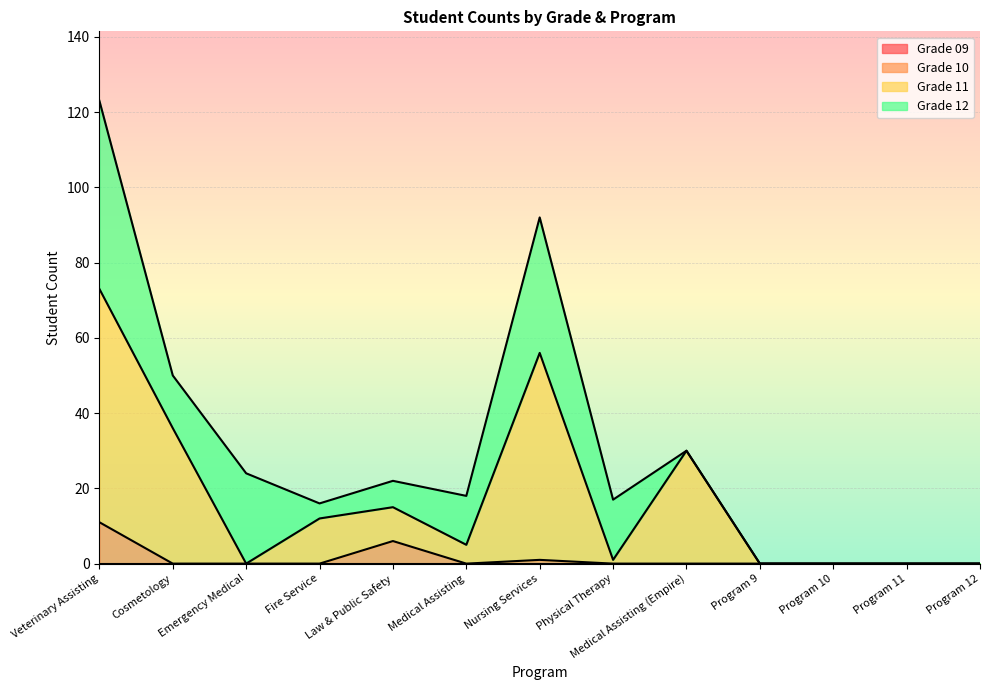

The value of Grade 11 at Fire Service is 12. True or false?

True